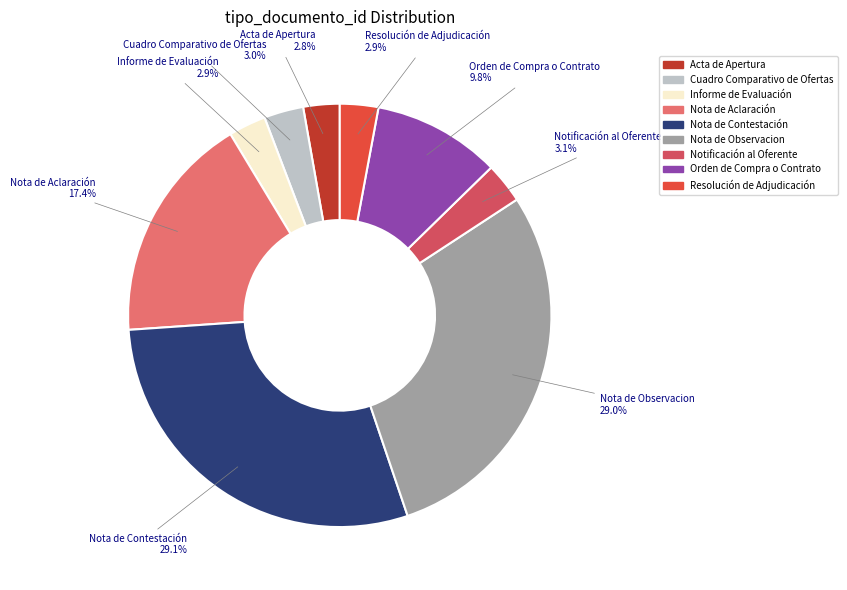

Which has a higher value, Orden de Compra o Contrato or Nota de Contestación?

Nota de Contestación